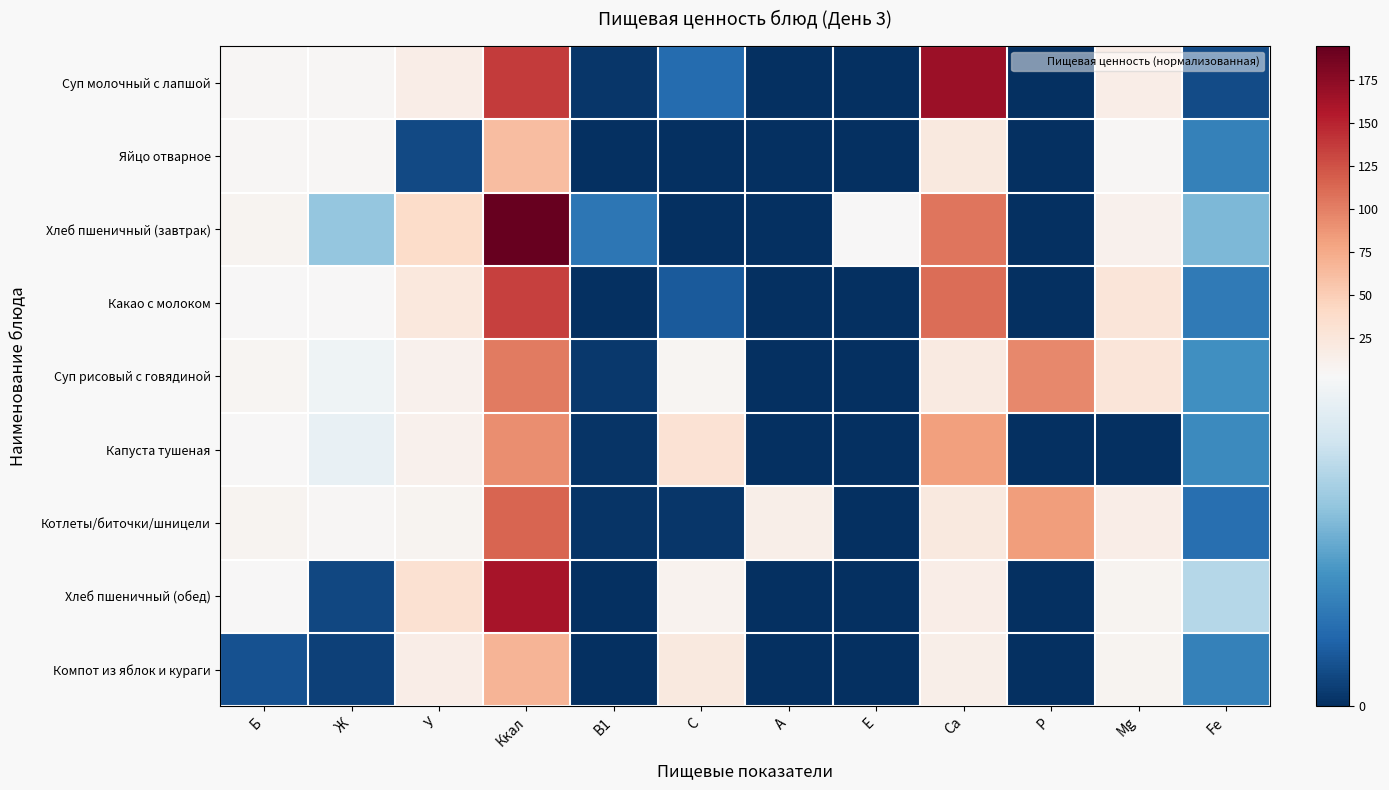

Reading left to right, list all the values displayed in this chart.

Суп молочный с лапшой: Б=5.3	Ж=6.0	У=15.6	Ккал=137.6	В1=0.1	С=0.7	А=0.0	Е=0.0	Ca=167.1	P=0.0	Mg=15.6	Fe=0.3
Яйцо отварное: Б=5.1	Ж=4.6	У=0.3	Ккал=63.0	В1=0.0	С=0.0	А=0.0	Е=0.0	Ca=22.0	P=0.0	Mg=4.8	Fe=1.0
Хлеб пшеничный (завтрак): Б=7.8	Ж=1.9	У=38.0	Ккал=195.0	В1=0.8	С=0.0	А=0.0	Е=3.8	Ca=106.0	P=0.0	Mg=11.0	Fe=1.7
Какао с молоком: Б=3.6	Ж=3.3	У=22.8	Ккал=135.0	В1=0.0	С=0.5	А=0.0	Е=0.0	Ca=110.6	P=0.0	Mg=26.9	Fe=0.9
Суп рисовый с говядиной: Б=7.2	Ж=2.9	У=11.8	Ккал=102.3	В1=0.1	С=6.7	А=0.0	Е=0.0	Ca=21.0	P=95.9	Mg=25.9	Fe=1.2
Капуста тушеная: Б=3.2	Ж=2.9	У=11.9	Ккал=93.0	В1=0.1	С=31.2	А=0.0	Е=0.0	Ca=81.2	P=0.0	Mg=0.0	Fe=1.1
Котлеты/биточки/шницели: Б=7.8	Ж=5.8	У=7.8	Ккал=114.4	В1=0.1	С=0.1	А=14.4	Е=0.0	Ca=21.9	P=83.2	Mg=16.1	Fe=0.8
Хлеб пшеничный (обед): Б=3.3	Ж=0.3	У=33.0	Ккал=161.5	В1=0.0	С=10.0	А=0.0	Е=0.0	Ca=16.0	P=0.0	Mg=9.0	Fe=2.2
Компот из яблок и кураги: Б=0.4	Ж=0.2	У=16.1	Ккал=69.0	В1=0.0	С=21.7	А=0.0	Е=0.0	Ca=14.3	P=0.0	Mg=8.4	Fe=1.0